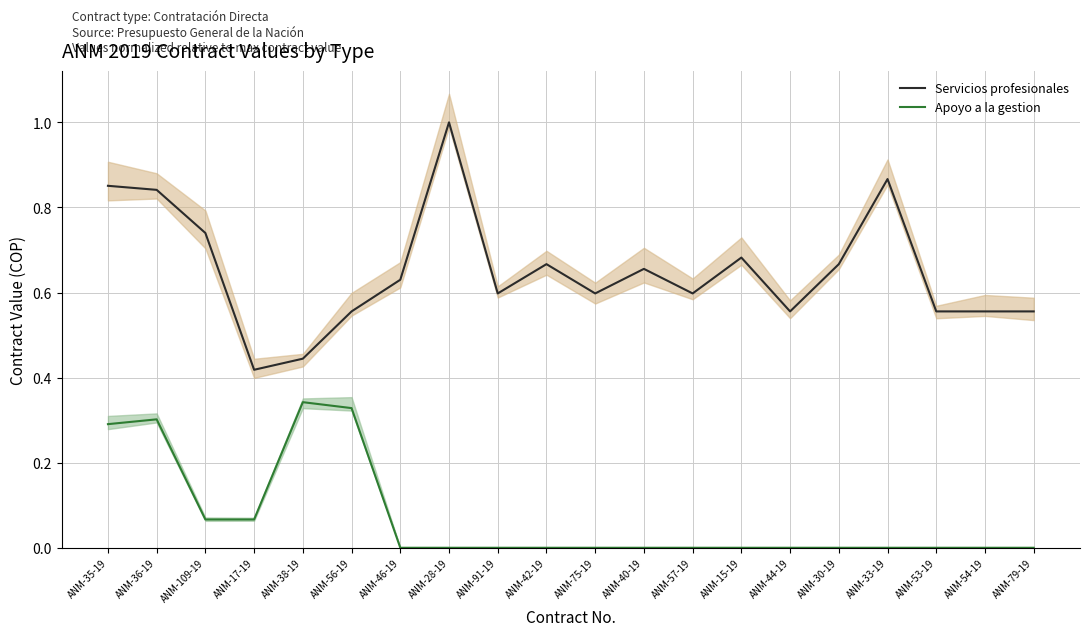

What position from the right is ANM-79-19?

1